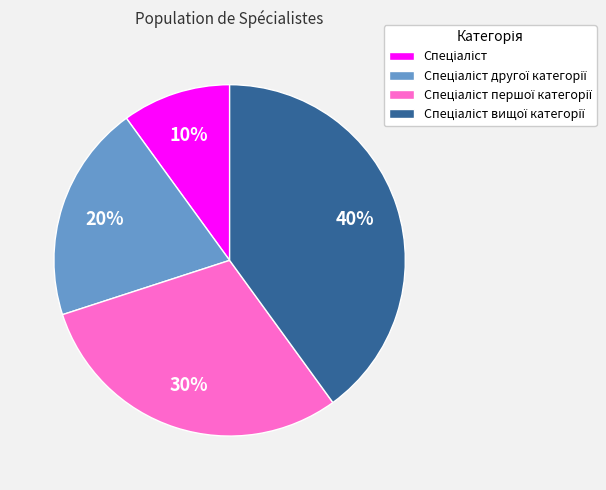

Is there a majority slice in this chart?

No